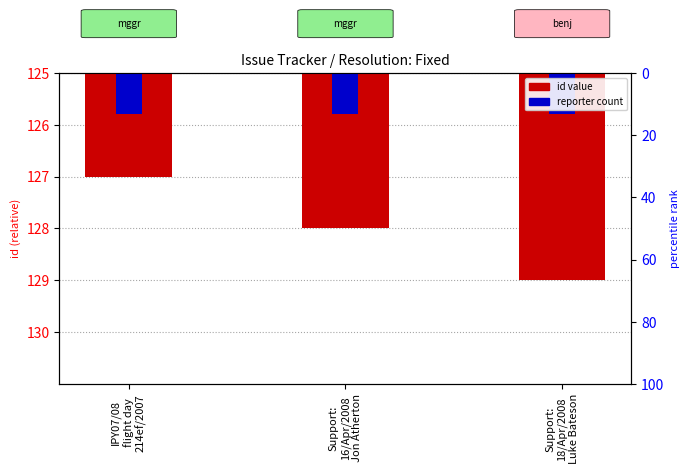

True or false: reporter count has a value of 0.5 at Support:
16/Apr/2008
Jon Atherton.

False